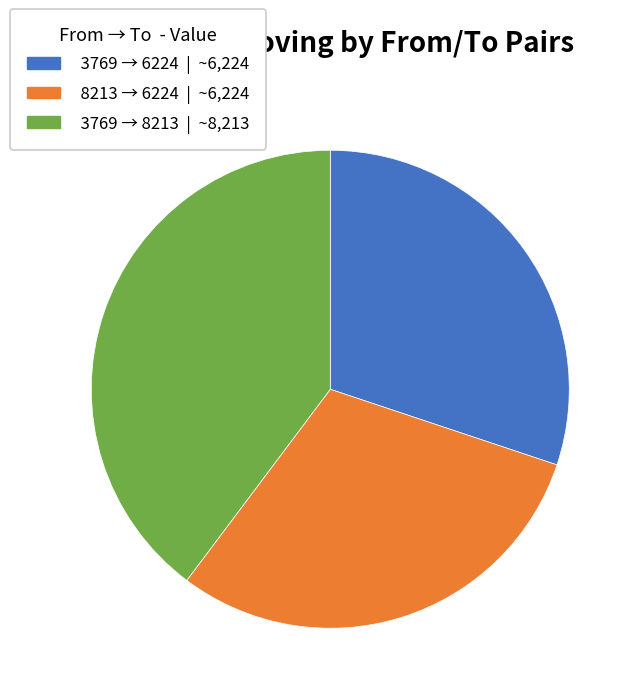

Is there a majority slice in this chart?

No